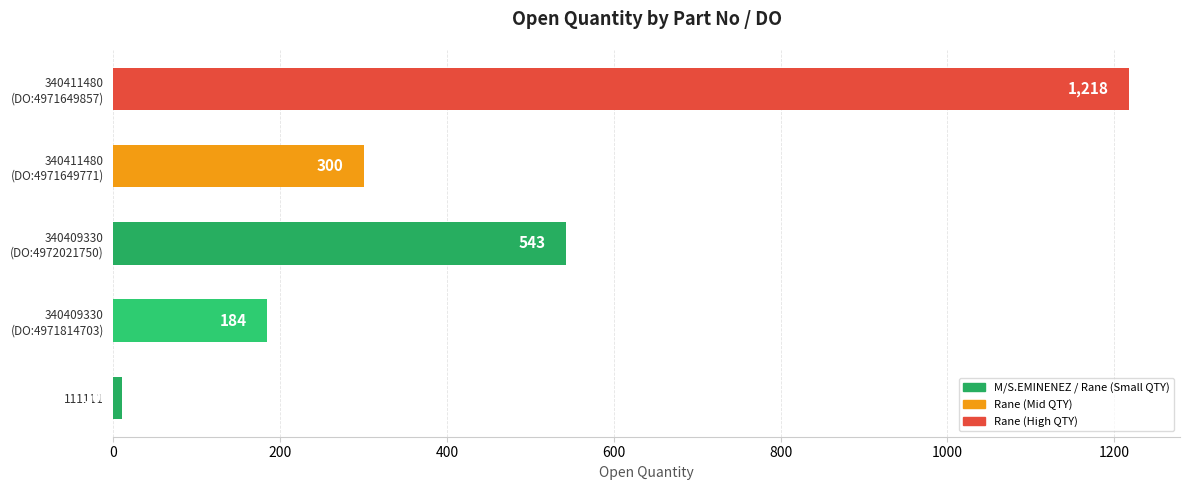

What is the smallest value displayed?

10